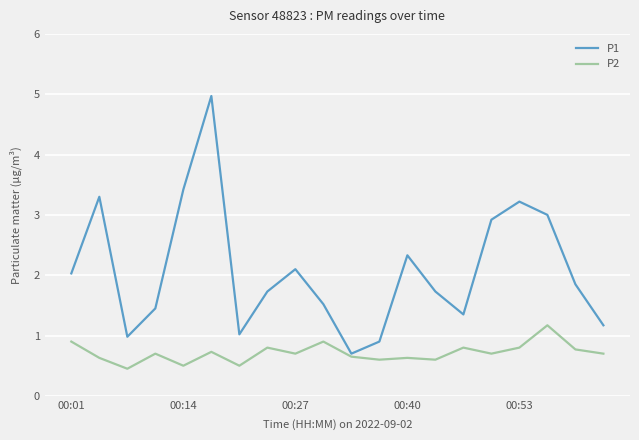

What is the difference between the maximum and minimum values in the P2 series?

0.7